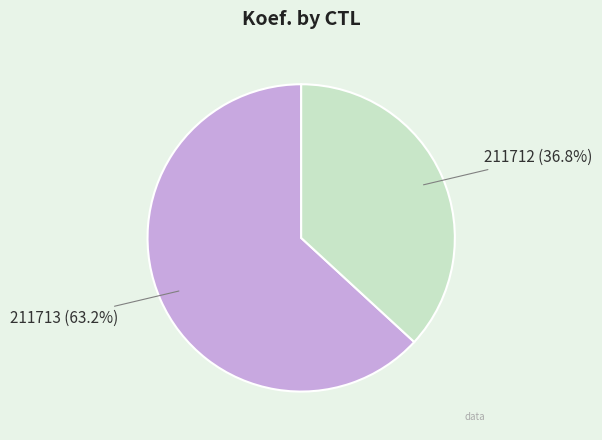

Combined, what portion of the pie is 211712 and 211713?

100.0%